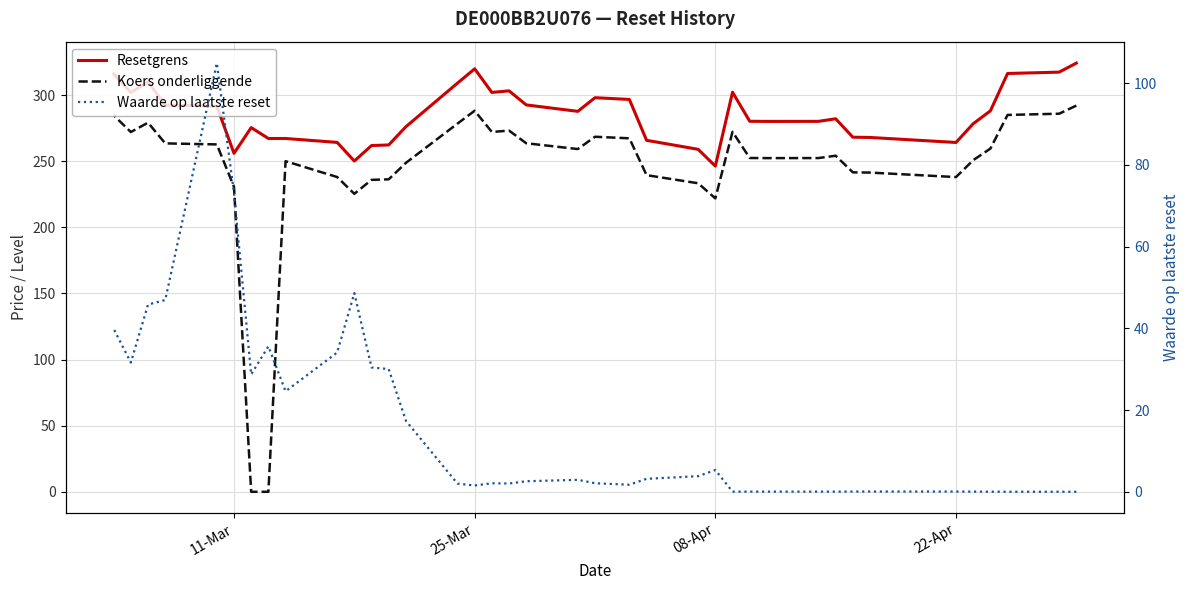

At how many categories does at least one series exceed 143?

38